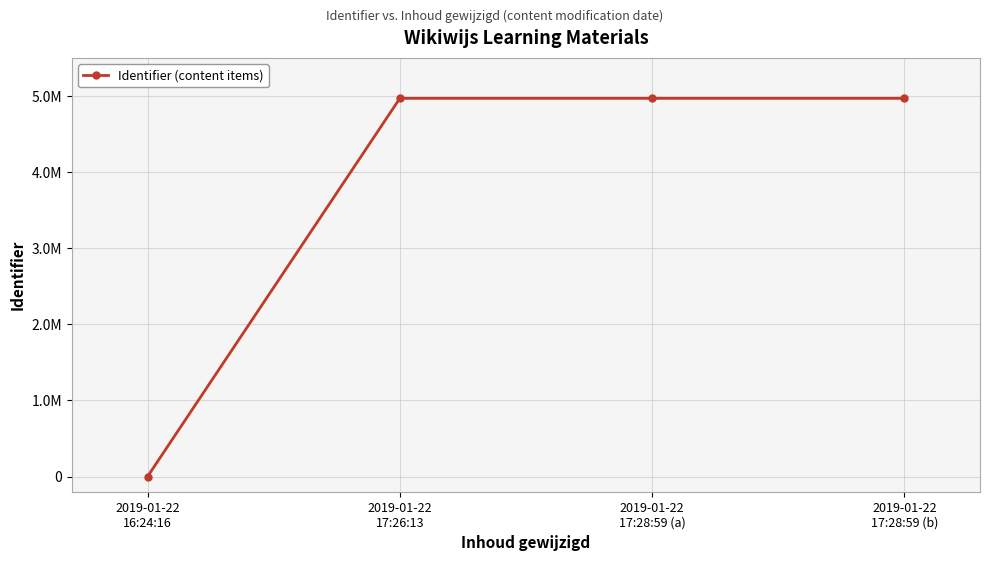

What is the change in value from 2019-01-22
16:24:16 to 2019-01-22
17:26:13?

+4968484